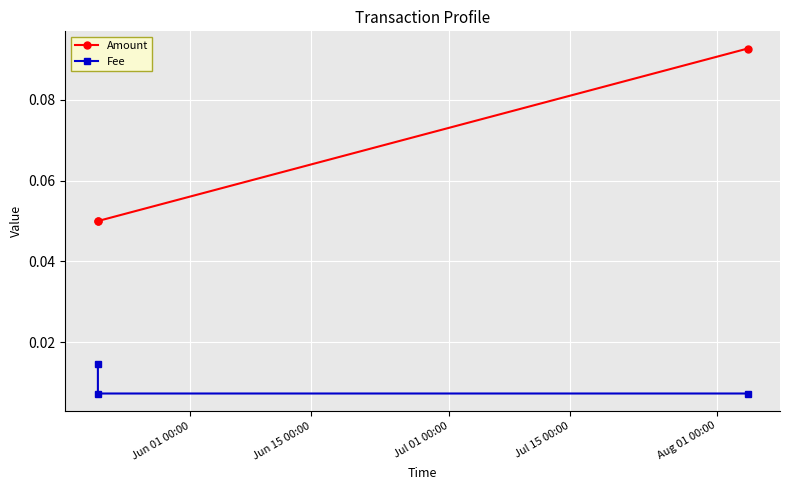

Rank the series by their maximum value, from highest to lowest.

Amount, Fee